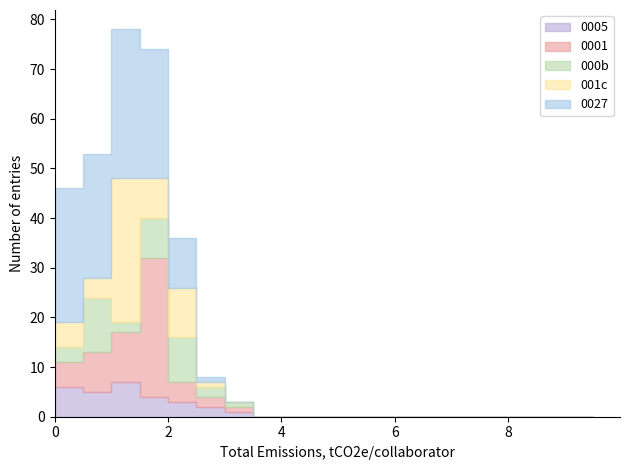

At which category is the sum across all series the highest?

2